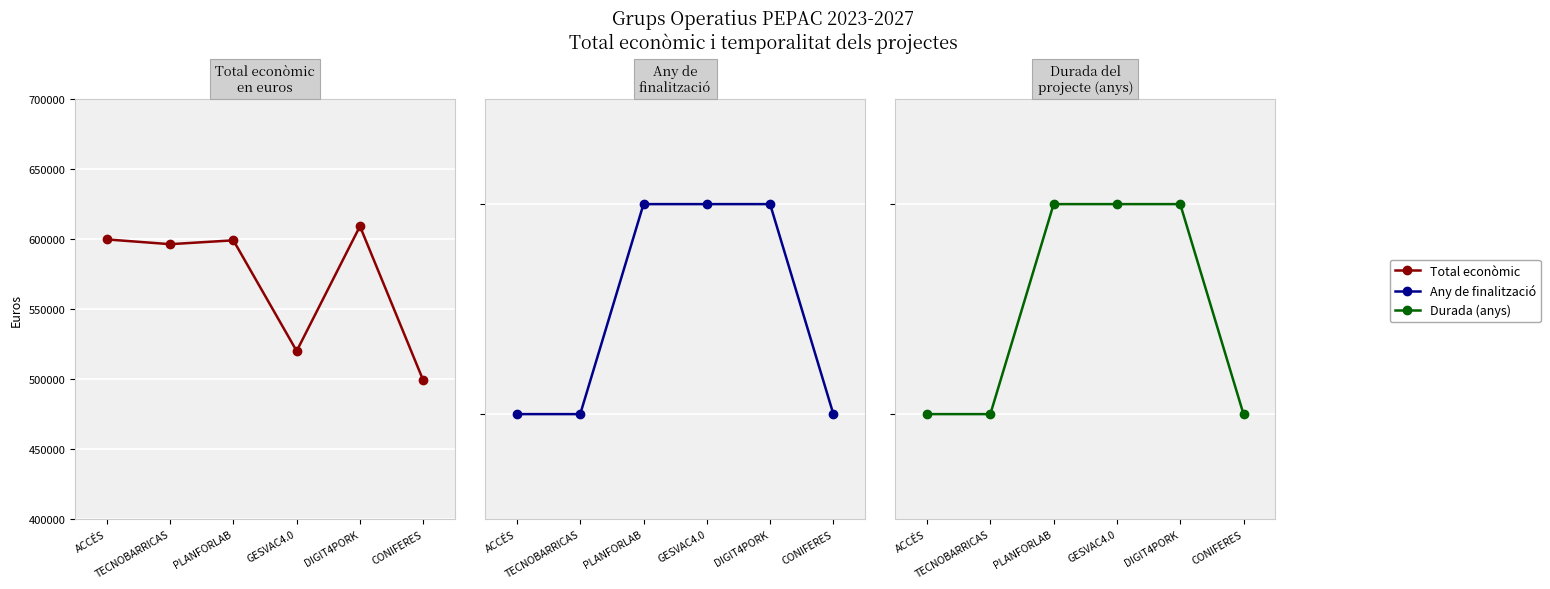

What are all the series names shown in the legend?

Total econòmic, Any de finalització, Durada (anys)